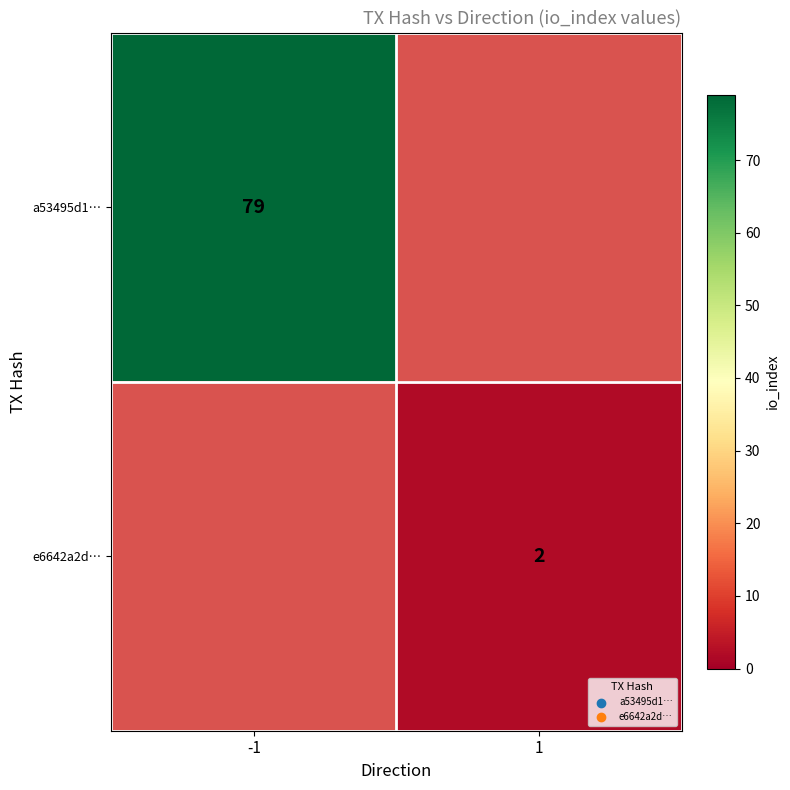

Is it true that e6642a2d… equals 2 at 1?

True